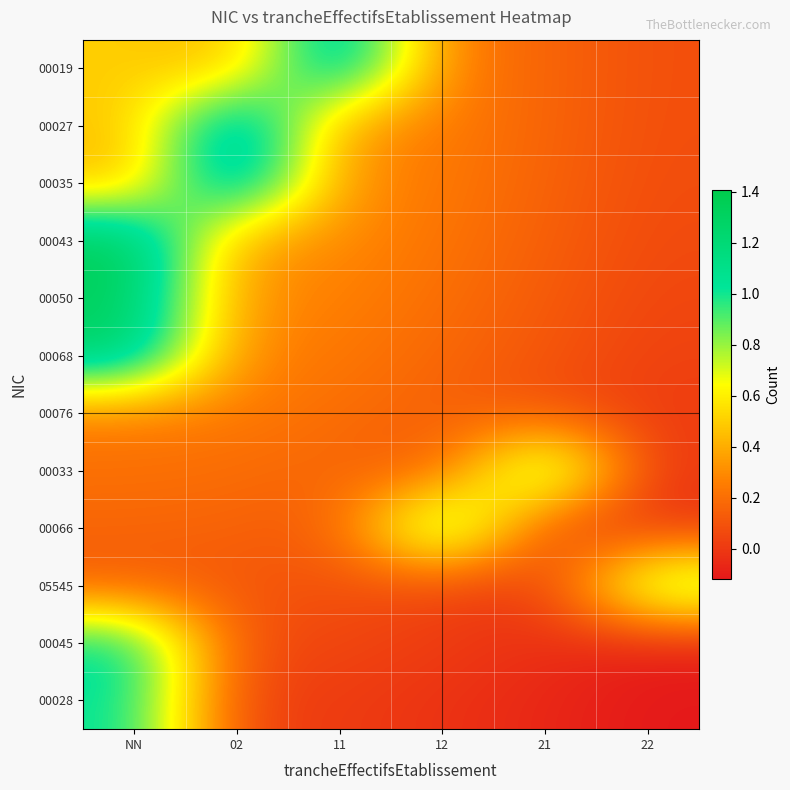

Reading left to right, list all the values displayed in this chart.

00019: NN=0.5	02=0.4	11=1.3	12=0.2	21=0.2	22=0.1
00027: NN=0.5	02=1.4	11=0.3	12=0.2	21=0.2	22=0.1
00035: NN=0.4	02=1.4	11=0.3	12=0.2	21=0.2	22=0.1
00043: NN=1.4	02=0.3	11=0.3	12=0.2	21=0.1	22=0.1
00050: NN=1.3	02=0.3	11=0.3	12=0.2	21=0.1	22=0.1
00068: NN=1.3	02=0.3	11=0.2	12=0.2	21=0.1	22=0.0
00076: NN=0.2	02=0.2	11=0.2	12=0.1	21=0.1	22=0.0
00033: NN=0.2	02=0.2	11=0.2	12=0.1	21=1.1	22=-0.0
00066: NN=0.2	02=0.2	11=0.1	12=1.1	21=0.0	22=-0.0
05545: NN=0.1	02=0.1	11=0.1	12=0.0	21=-0.0	22=0.9
00045: NN=1.1	02=0.1	11=0.1	12=0.0	21=-0.0	22=-0.1
00028: NN=1.0	02=0.0	11=0.0	12=-0.0	21=-0.1	22=-0.1